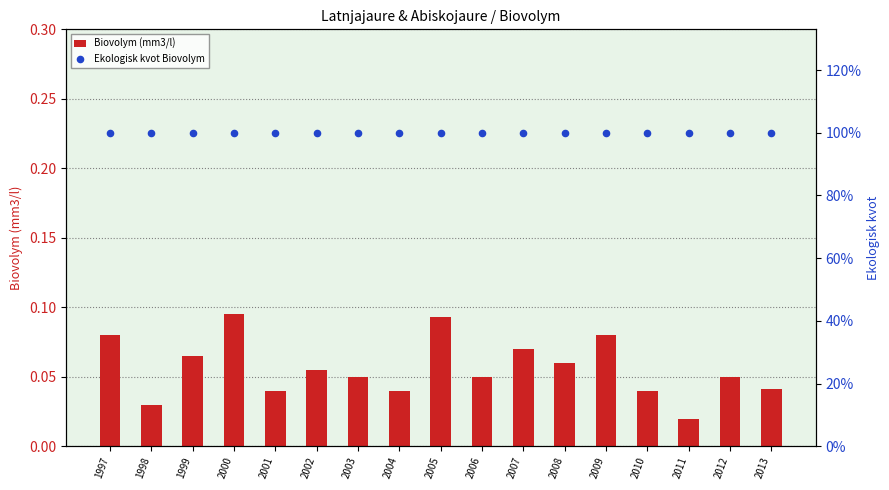

Is the value of Biovolym (mm3/l) at 2007 greater than the value of Ekologisk kvot Biovolym at 2009?

No